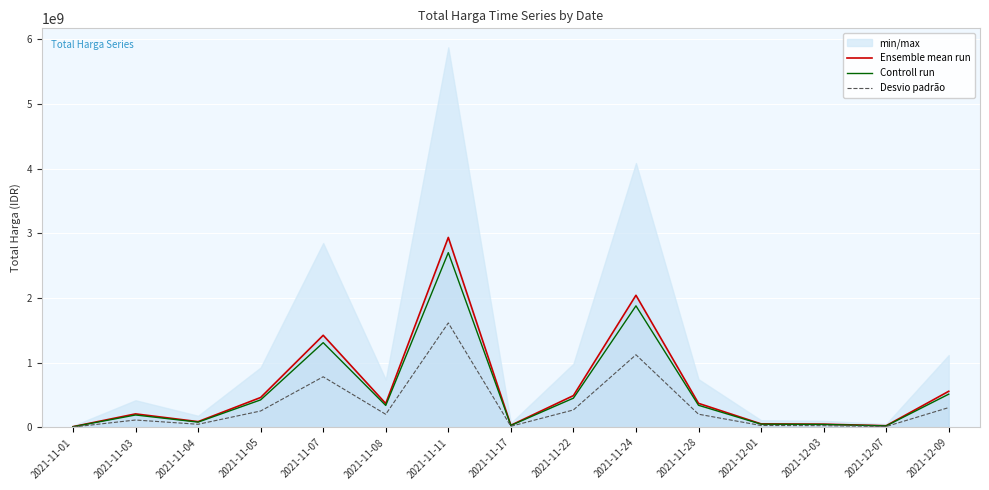

What is the average value of the Ensemble mean run series?

610262019.0